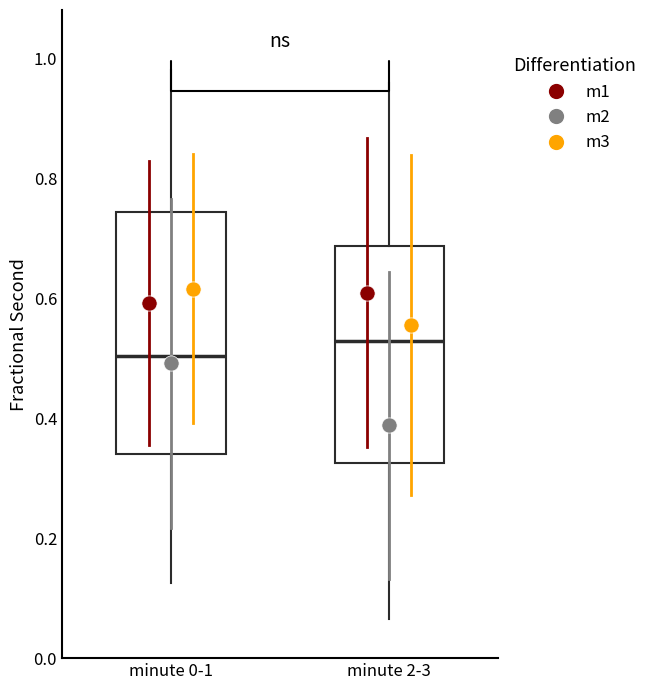

Comparing the boxes themselves (not the whiskers), which one is the tallest?

minute 0-1